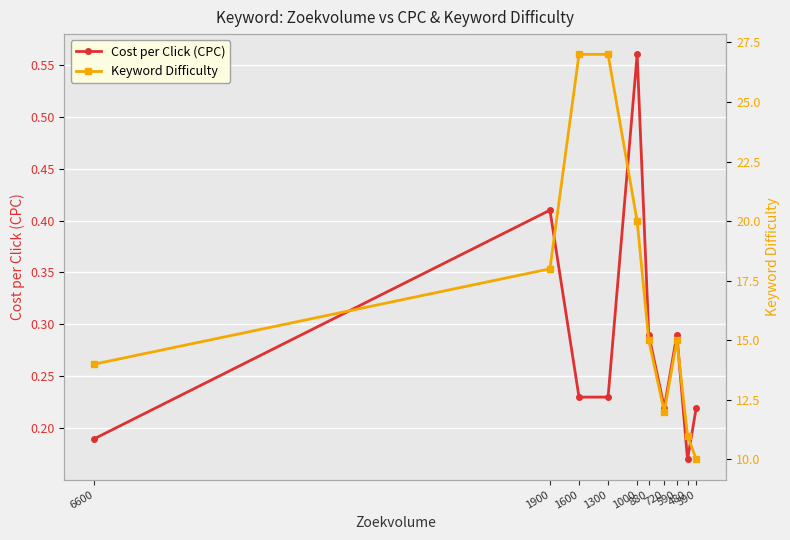

Which series has the widest spread of values?

Keyword Difficulty